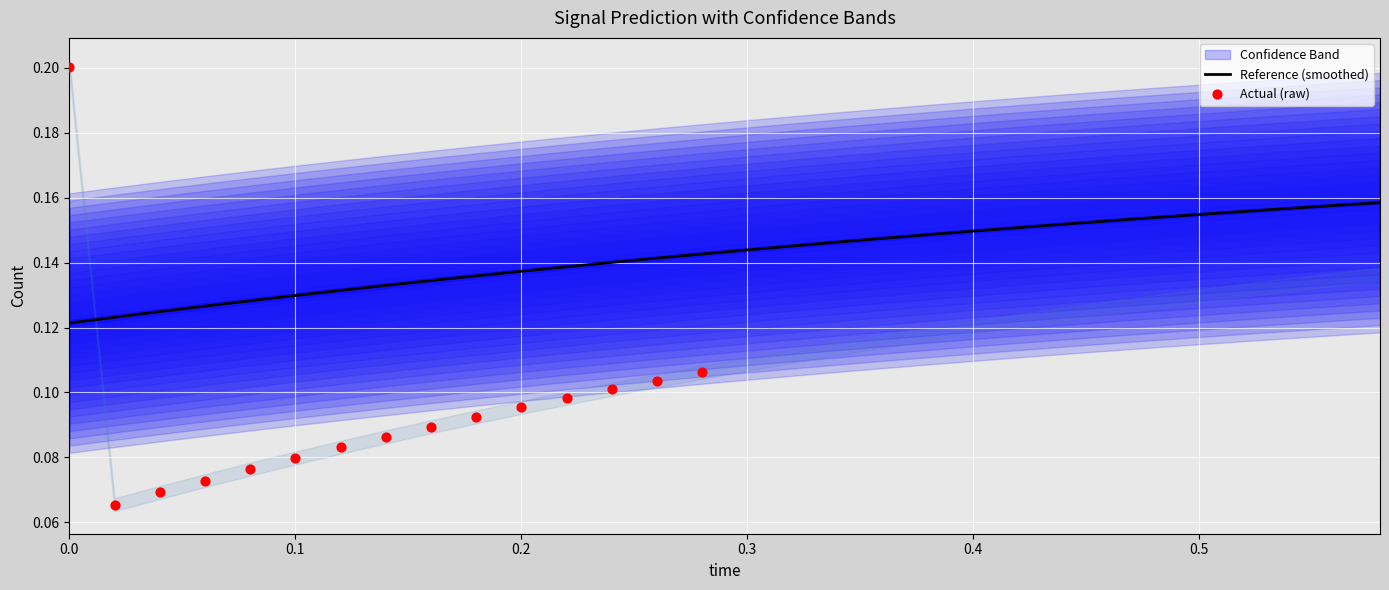

Which series has the widest spread of Y values?

actual